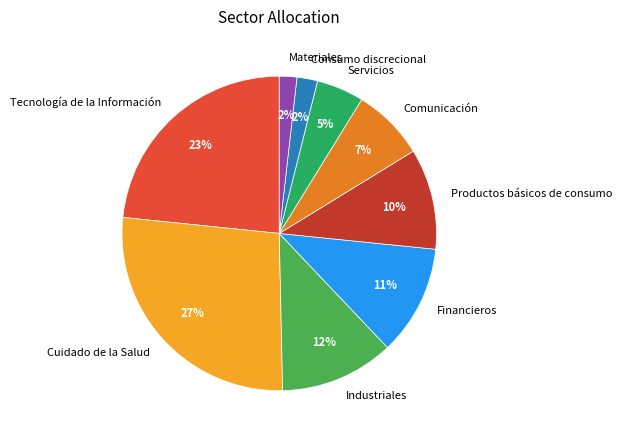

Is it true that Tecnología de la Información is 16% of the pie?

False